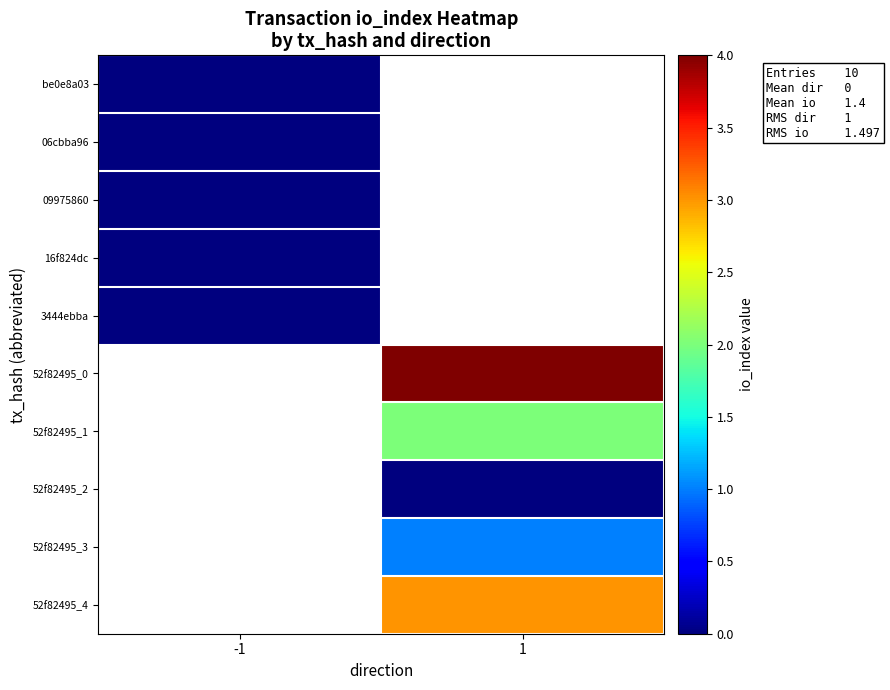

The value of 3444ebba at -1 is 0.0. True or false?

True